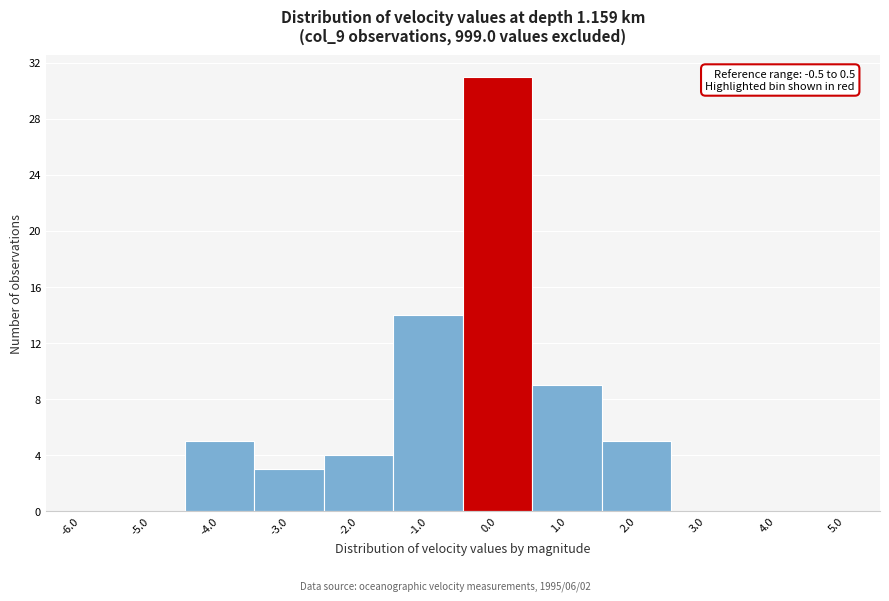

Over which range of the x-axis is the bar tallest?

-0.5 to 0.5